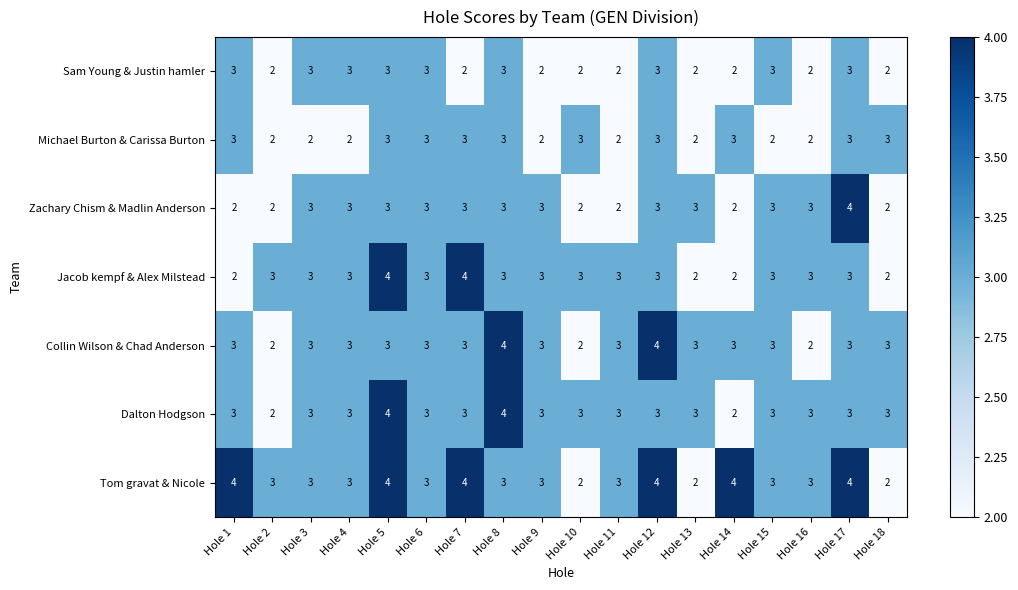

True or false: Collin Wilson & Chad Anderson has a value of 3 at Hole 13.

True